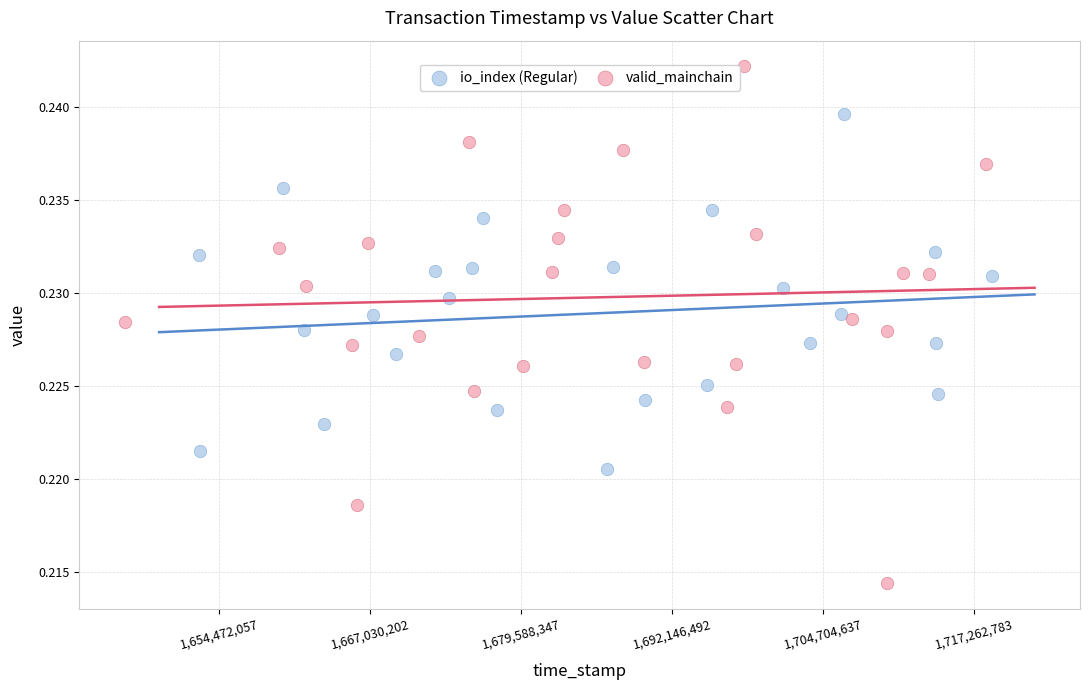

Which series has the widest spread of Y values?

valid_mainchain